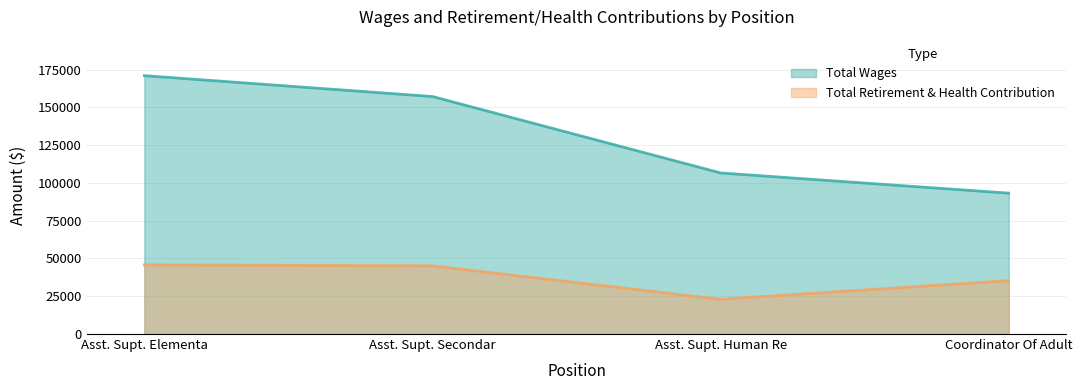

Where does the Total Retirement & Health Contribution series first go above 45106?

Asst. Supt. Elementa